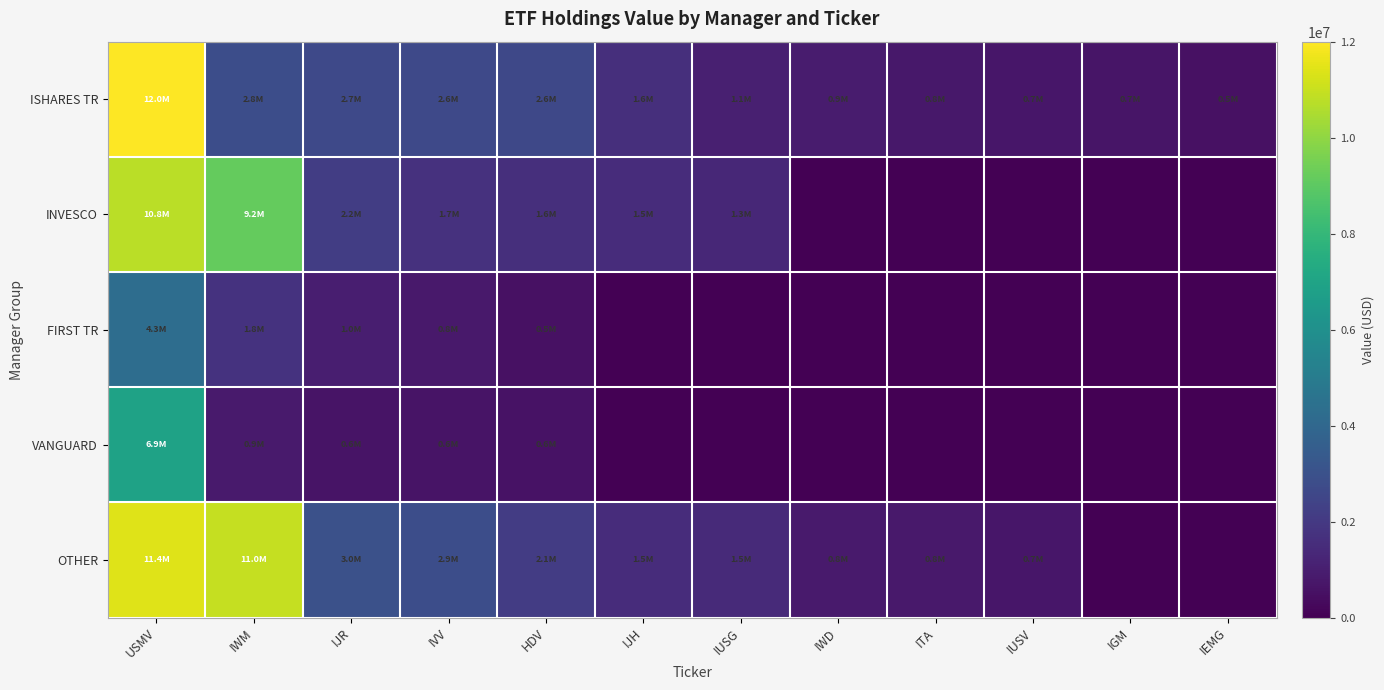

Which series has the largest total across all categories?

OTHER